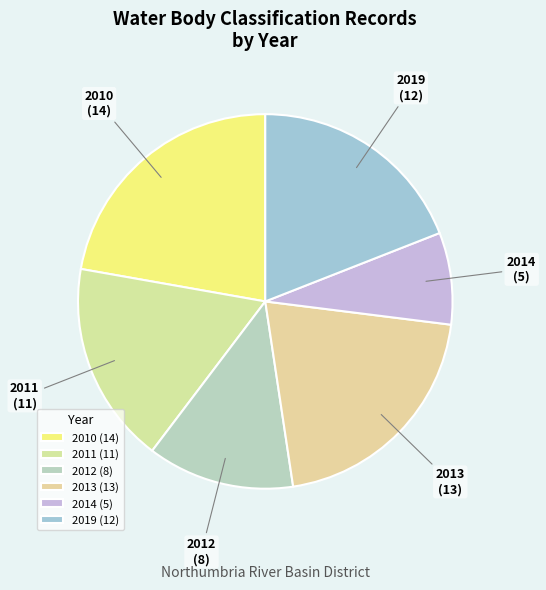

Combined, do 2014 and 2019 account for over 50%?

No